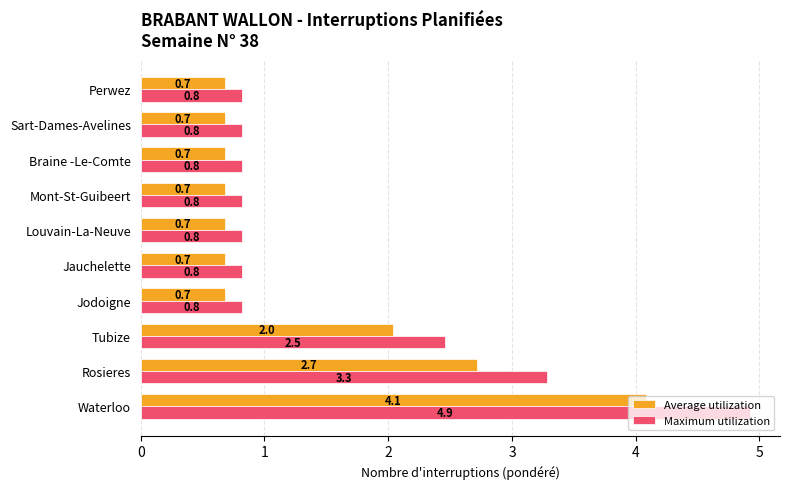

True or false: Maximum utilization has a value of 0.3 at Jodoigne.

False